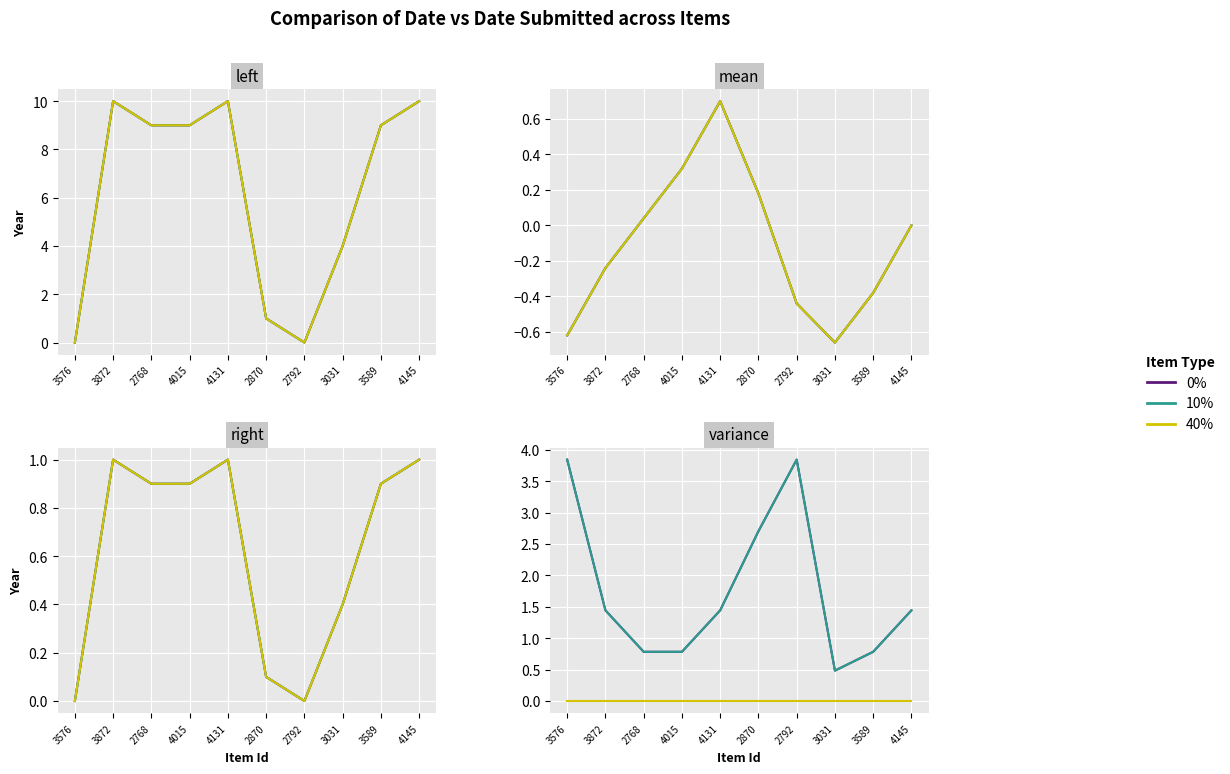

In 0%, how many points are higher than both neighbors (excluding endpoints)?

1